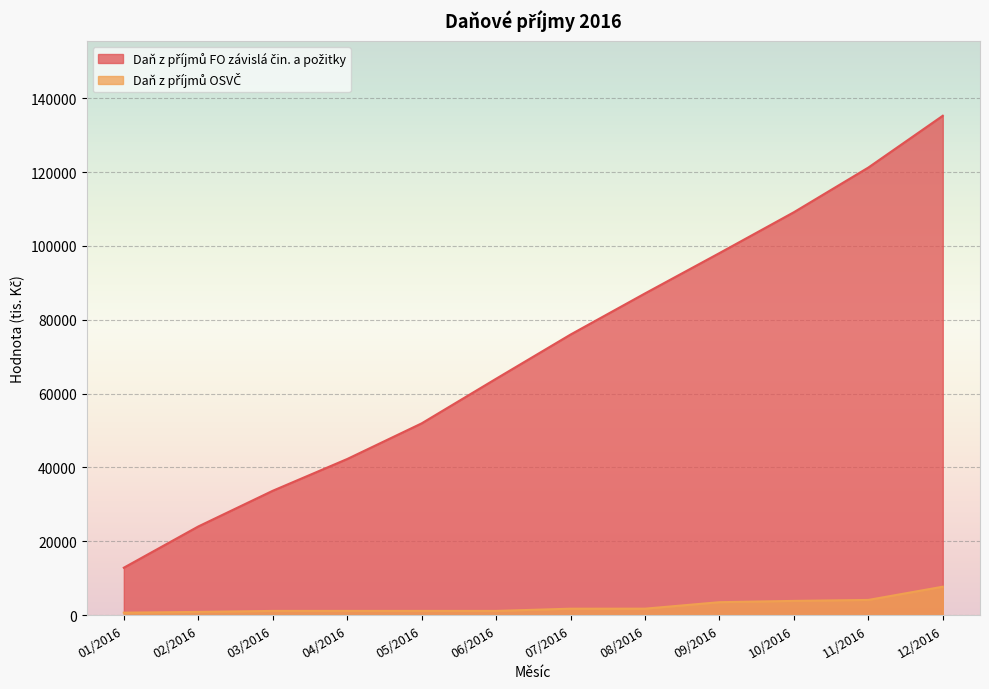

What is the approximate value of Daň z příjmů FO závislá čin. a požitky at 02/2016?

23989.3